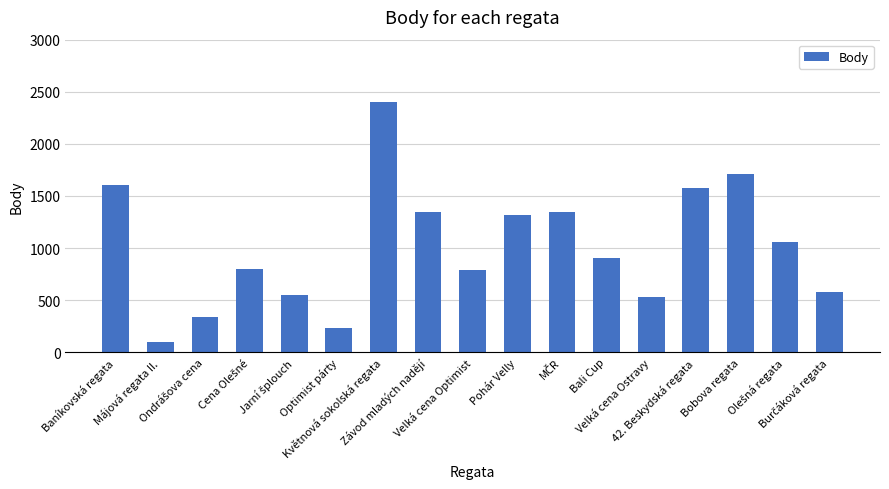

What is the difference between the values at Baníkovská regata and Velká cena Optimist?

823